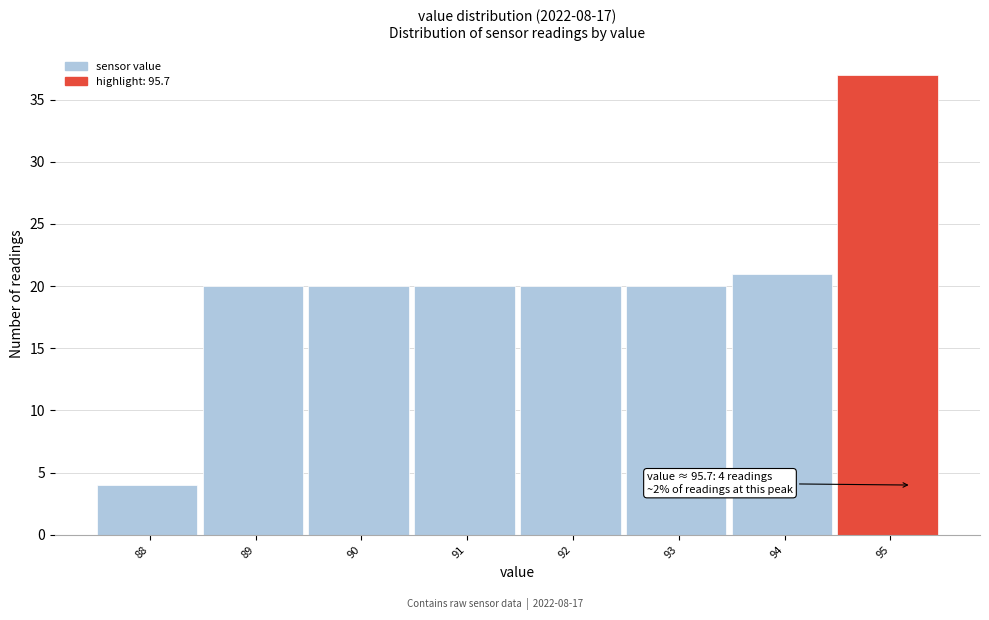

Reading right to left, list all the values displayed in this chart.

95=37	94=21	93=20	92=20	91=20	90=20	89=20	88=4